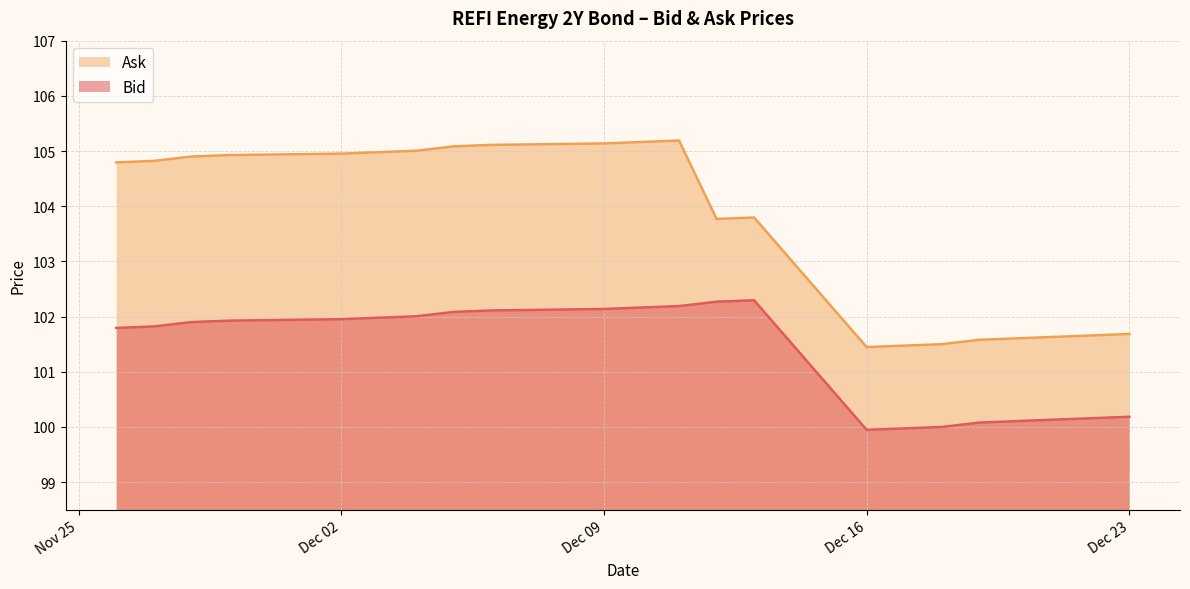

At how many categories does at least one series exceed 103?

14